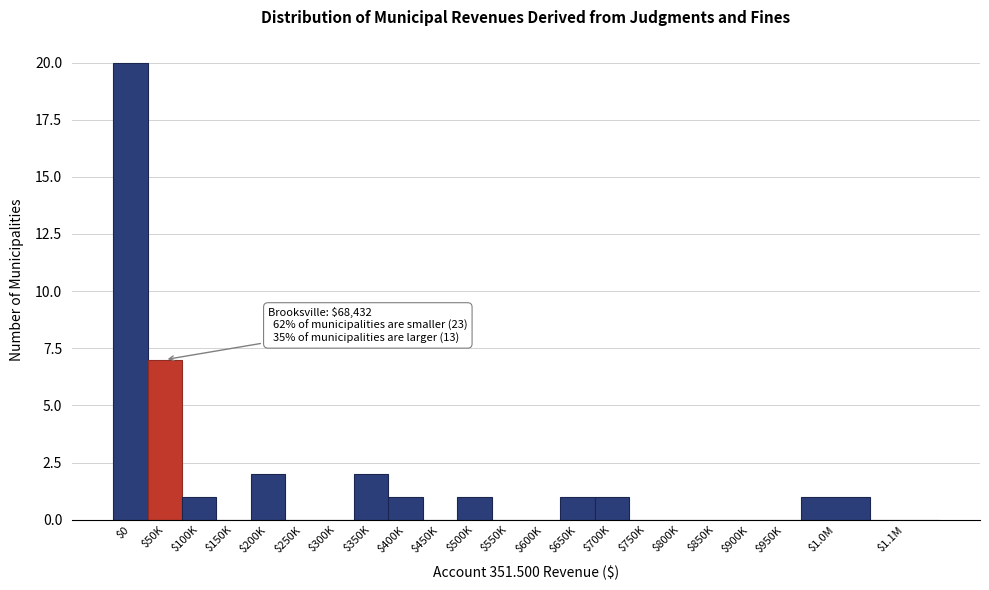

The value at $100K is 1. True or false?

True